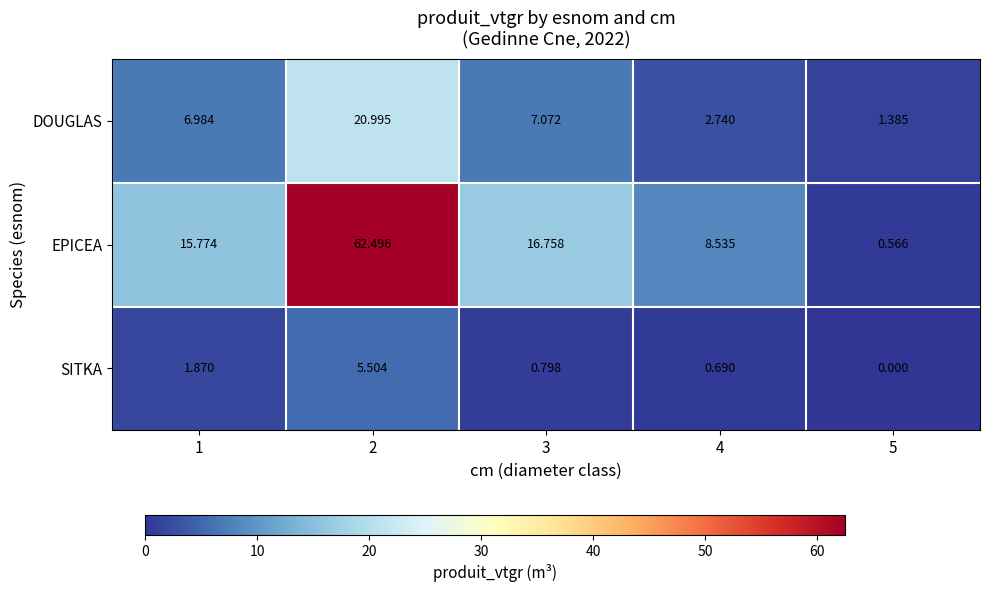

Is the value of EPICEA at 1 greater than the value of SITKA at 4?

Yes